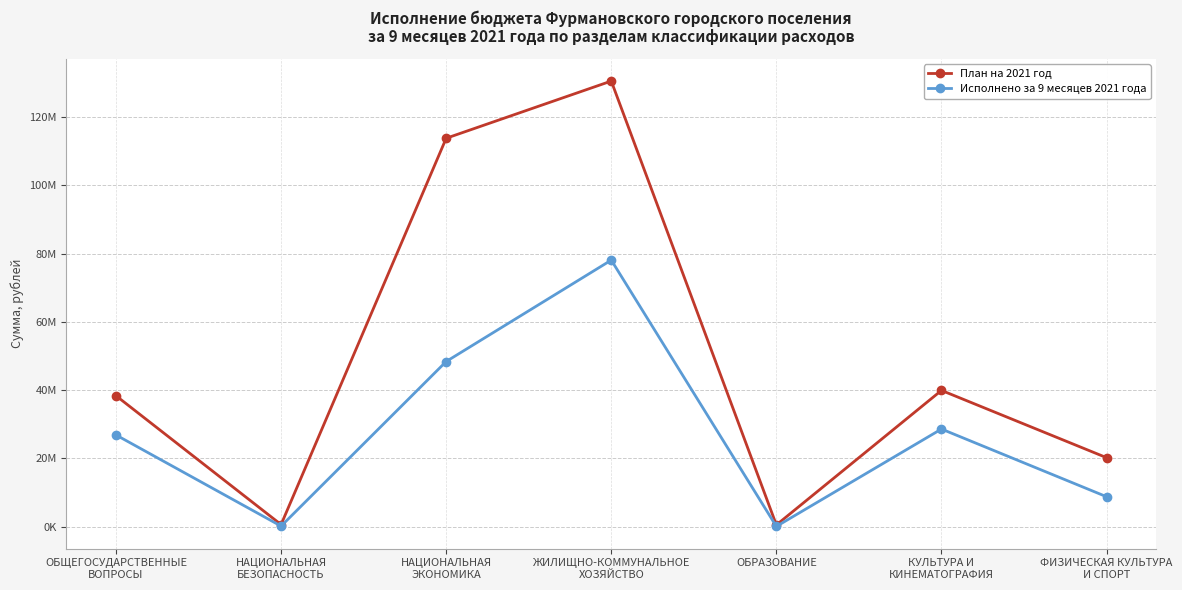

What is the label of the 3rd point from the left?

НАЦИОНАЛЬНАЯ
ЭКОНОМИКА